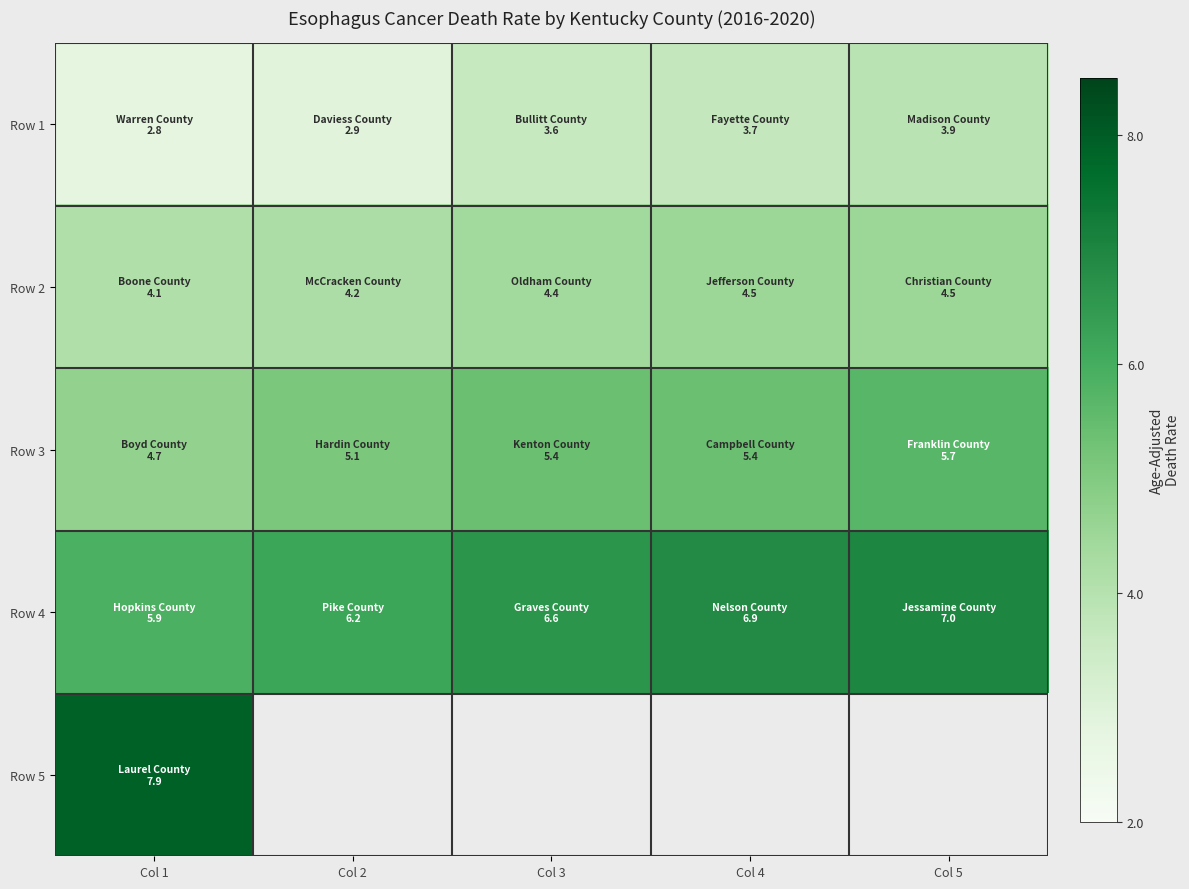

What is the greatest value displayed?

7.9